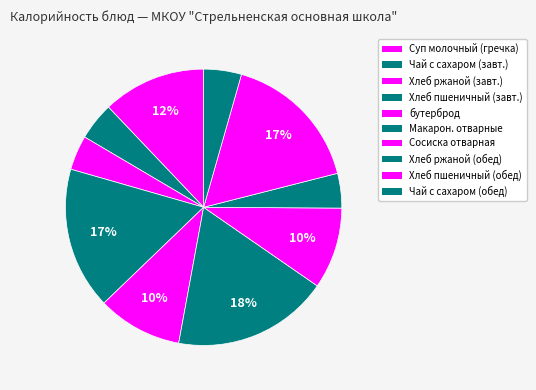

Count the number of slices in the pie.

10